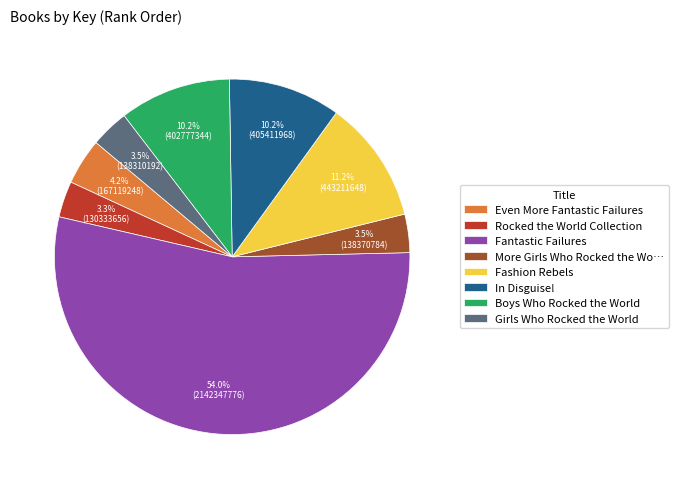

True or false: In Disguise! accounts for 10% of the total.

True